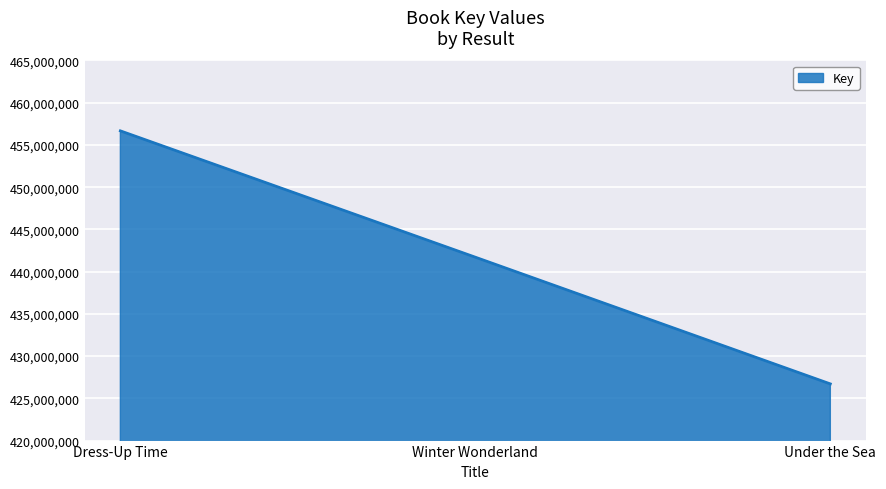

What is the ratio of the value at Winter Wonderland to the value at Under the Sea?

1.0